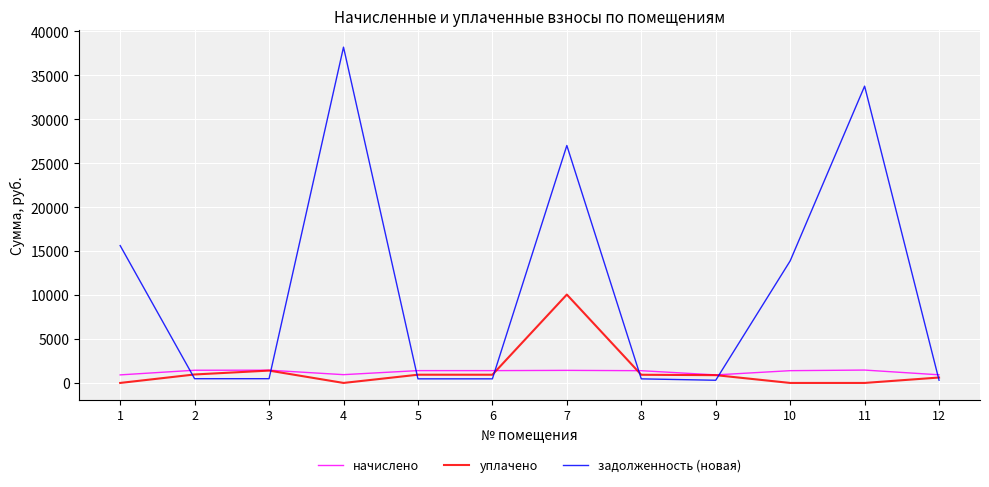

Between which two adjacent categories do задолженность (новая) and начислено first intersect?

1 and 2